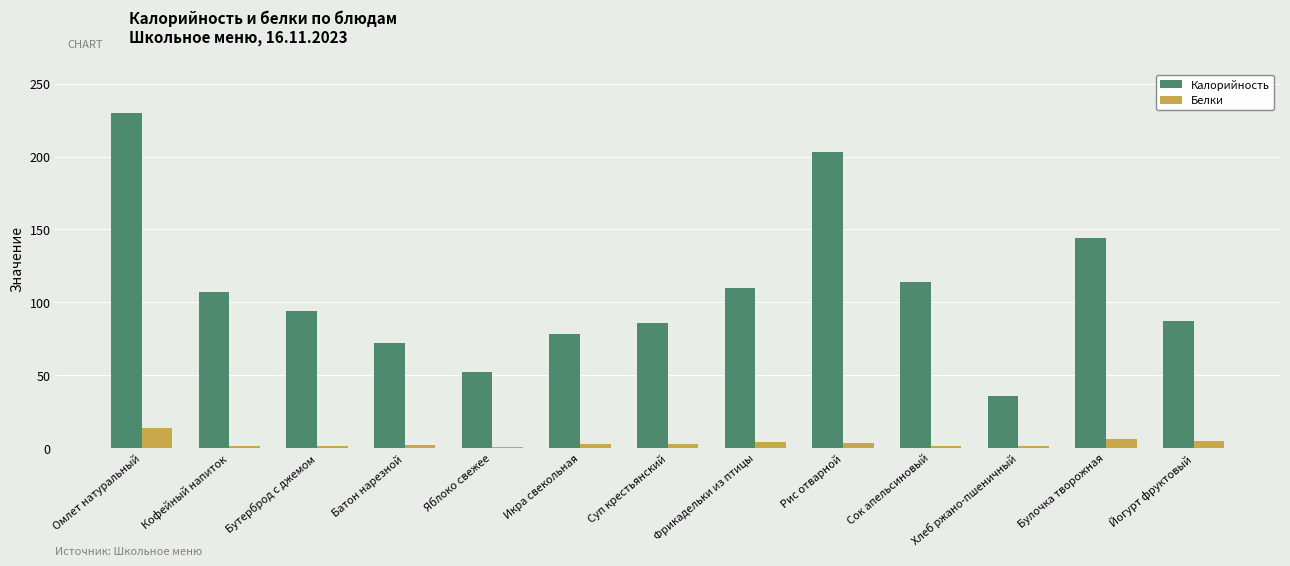

At which category does the chart reach its peak across all series?

Омлет натуральный